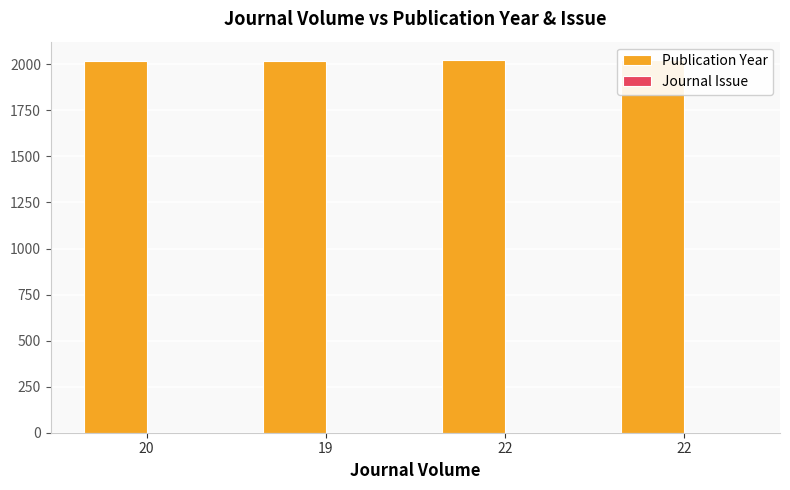

What is the maximum value for Publication Year?

2022